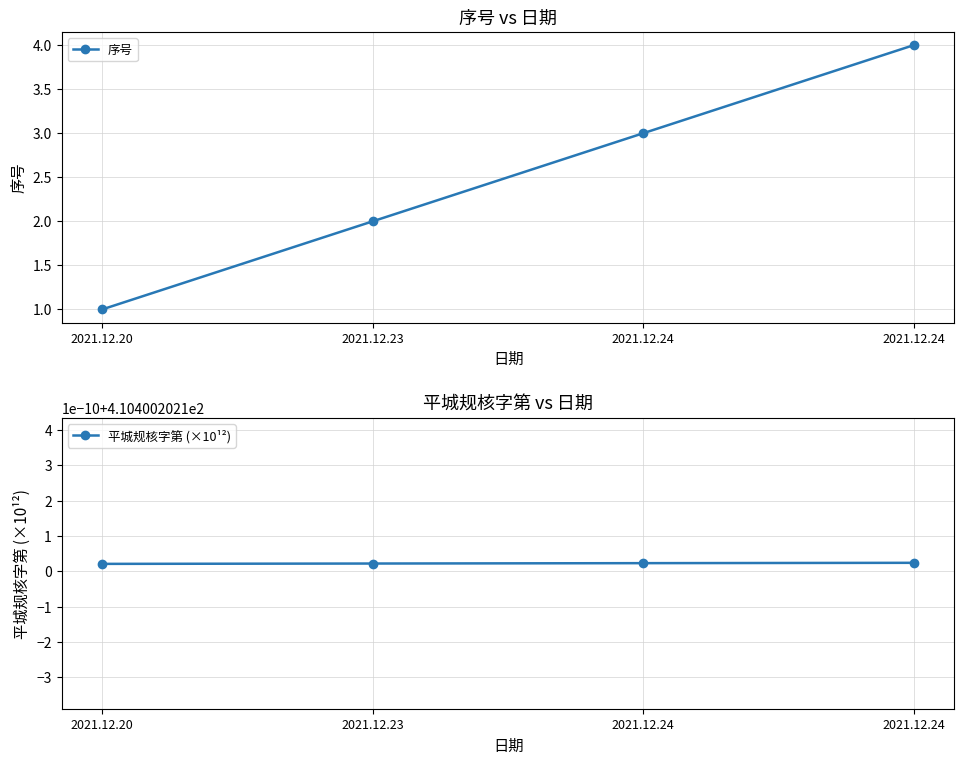

Reading left to right, what are all the values shown in this chart?

序号: 1.0	2.0	3.0	4.0
平城规核字第 (×10¹²): 410.4	410.4	410.4	410.4